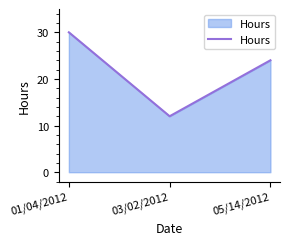

The chart shows a value of 24 at 05/14/2012. True or false?

True